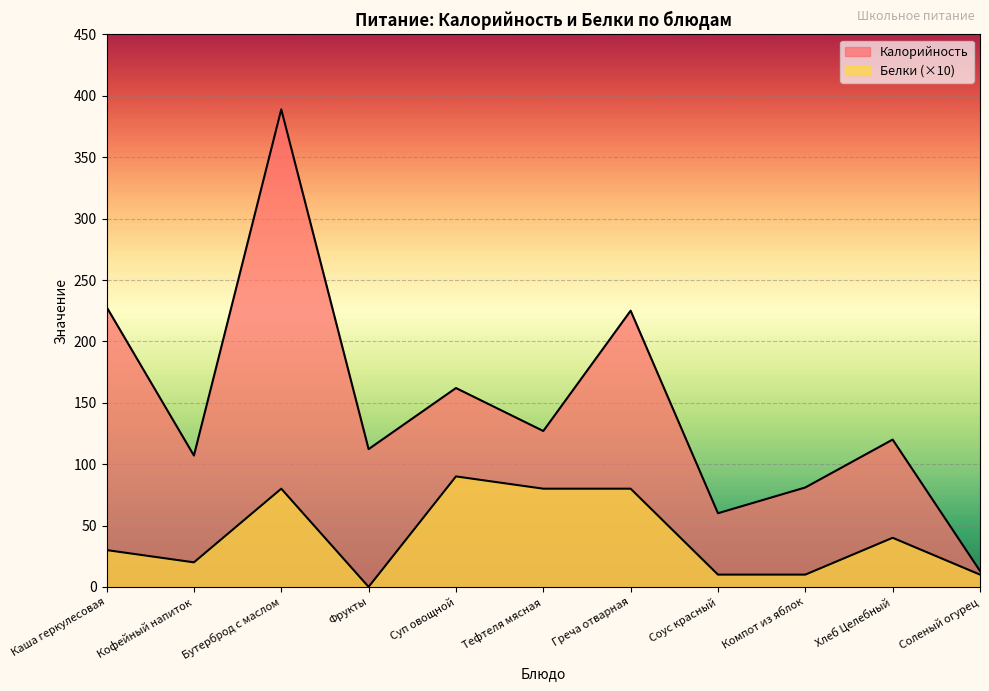

Which series has the largest total across all categories?

Калорийность